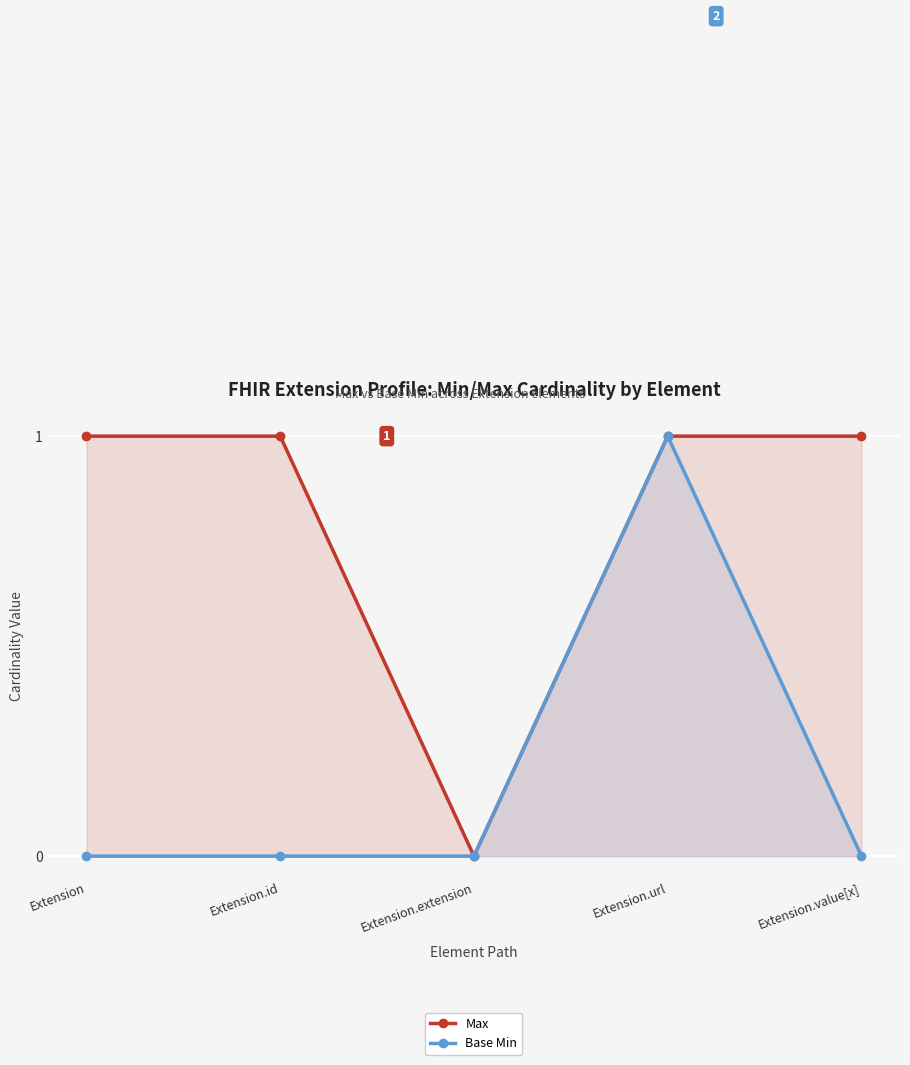

How many positive values does the Base Min series have?

1